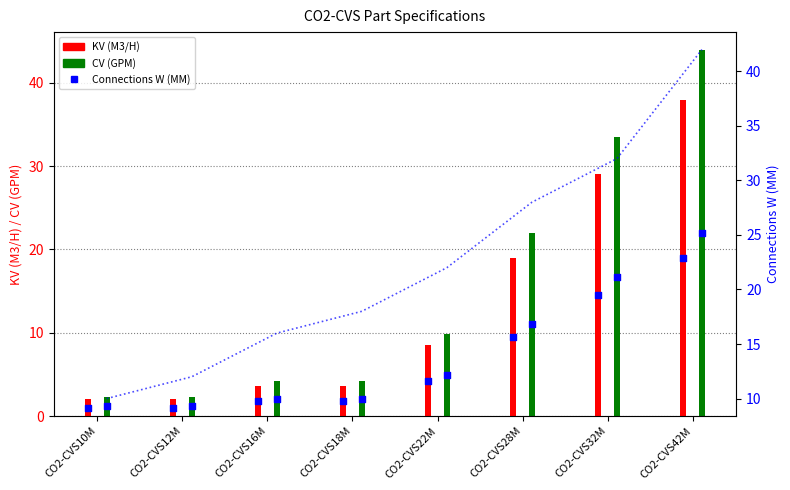

What are all the series names shown in the legend?

KV (M3/H), CV (GPM), Connections W (MM)